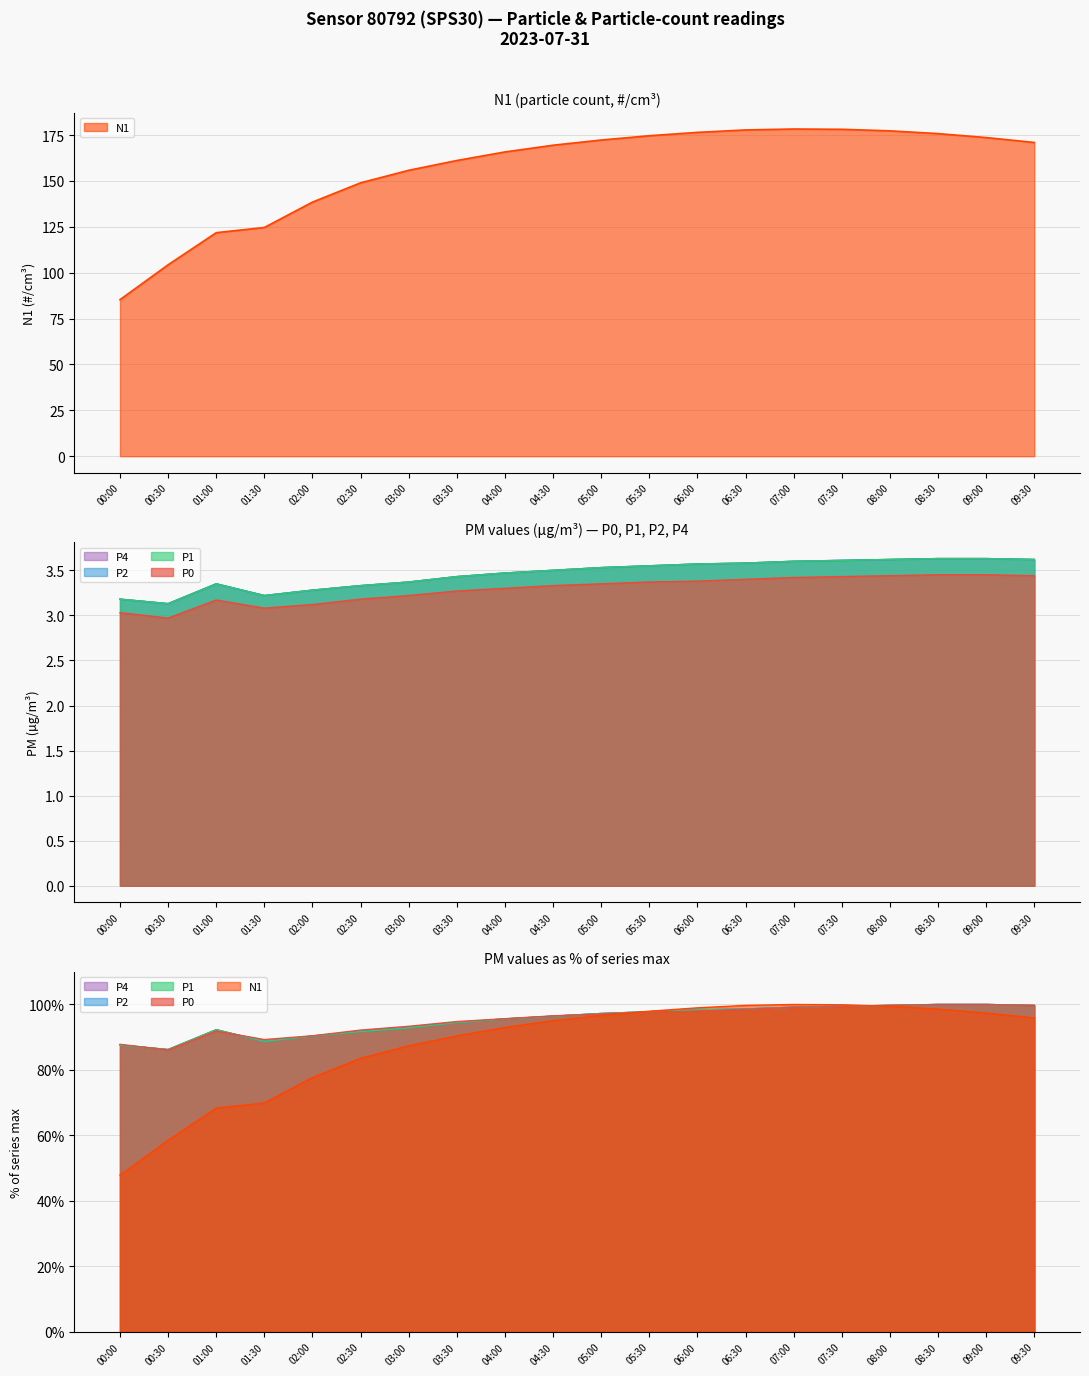

What is the label of the 20th point from the right?

00:00